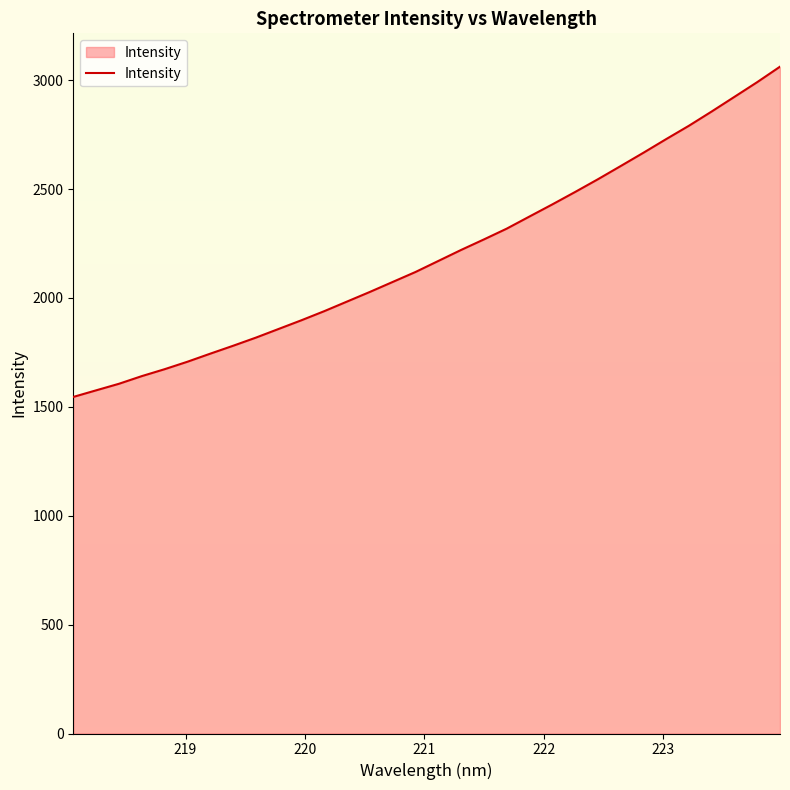

What is the maximum value shown in the chart?

3062.3